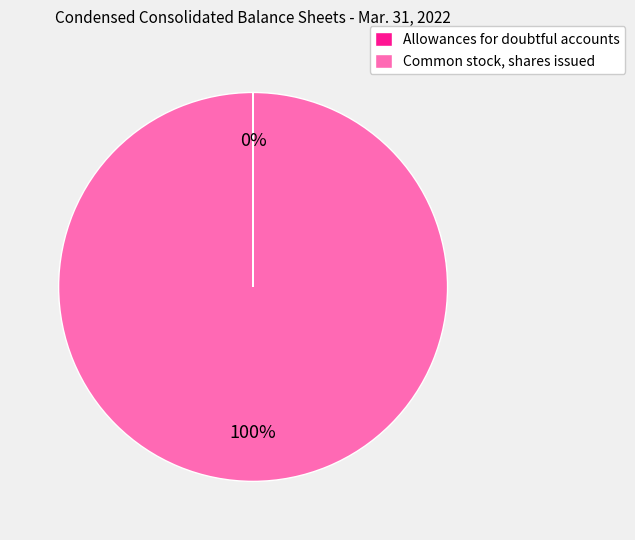

To the nearest percent, what portion does Common stock, shares issued represent?

100%